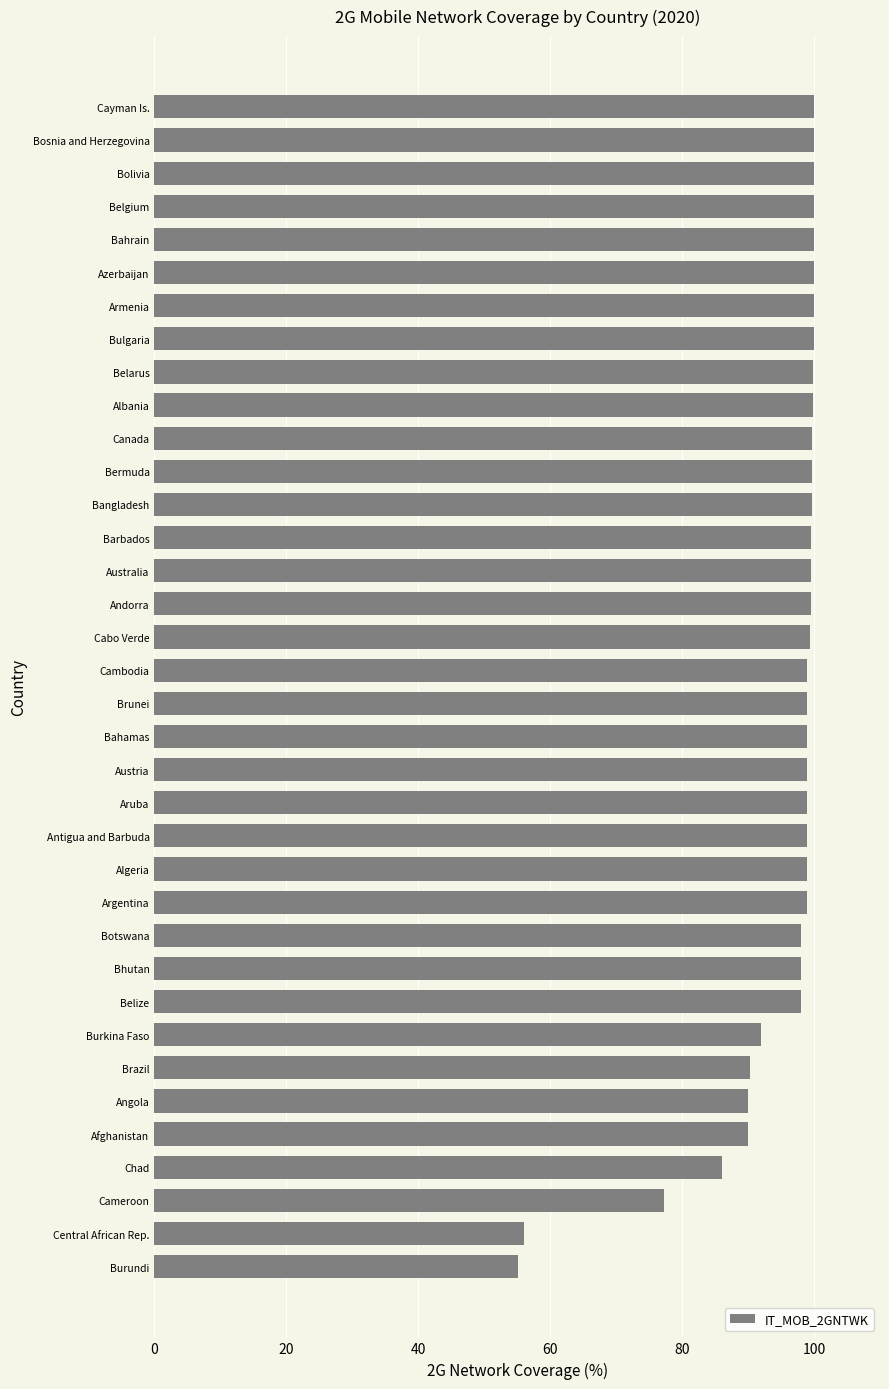

What is the maximum value shown in the chart?

100.0